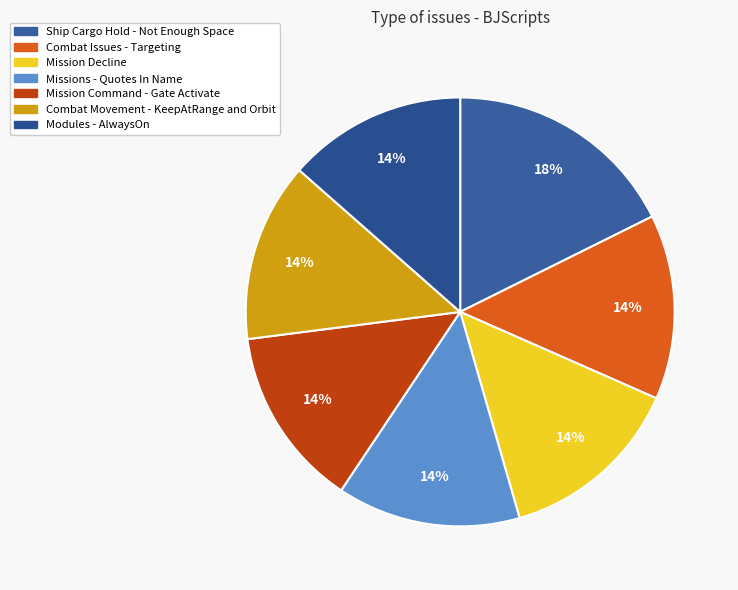

Rank the categories by value from lowest to highest.

Modules - AlwaysOn, Combat Movement - KeepAtRange and Orbit, Mission Command - Gate Activate, Missions - Quotes In Name, Mission Decline, Combat Issues - Targeting, Ship Cargo Hold - Not Enough Space